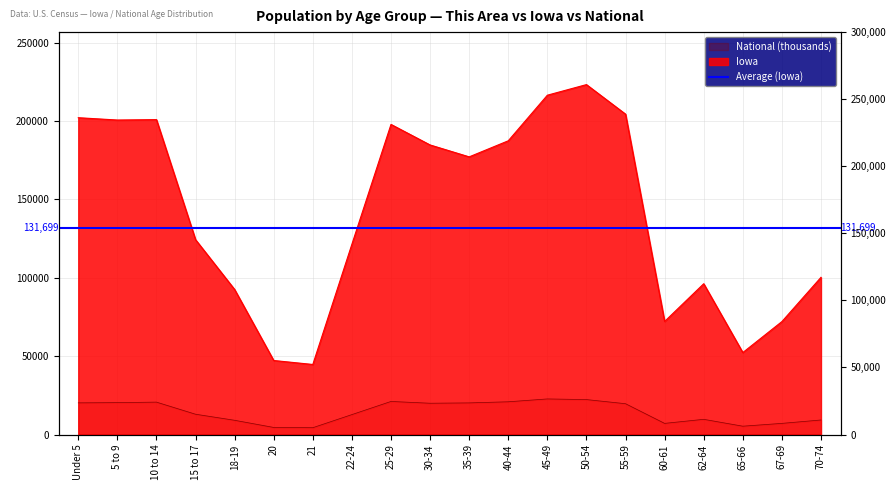

At how many categories does at least one series exceed 112078?

12